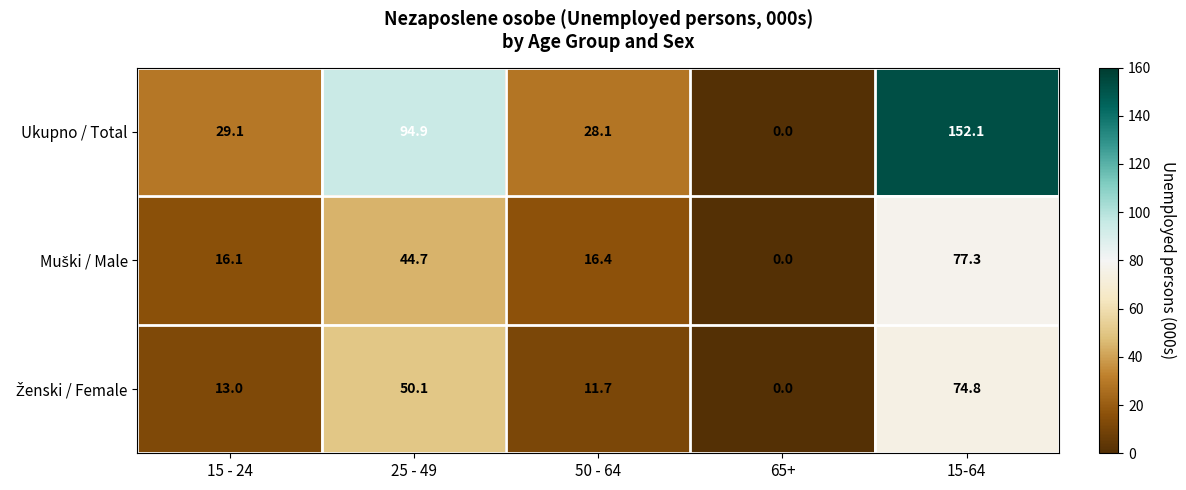

Which category has the highest value across all series?

15-64